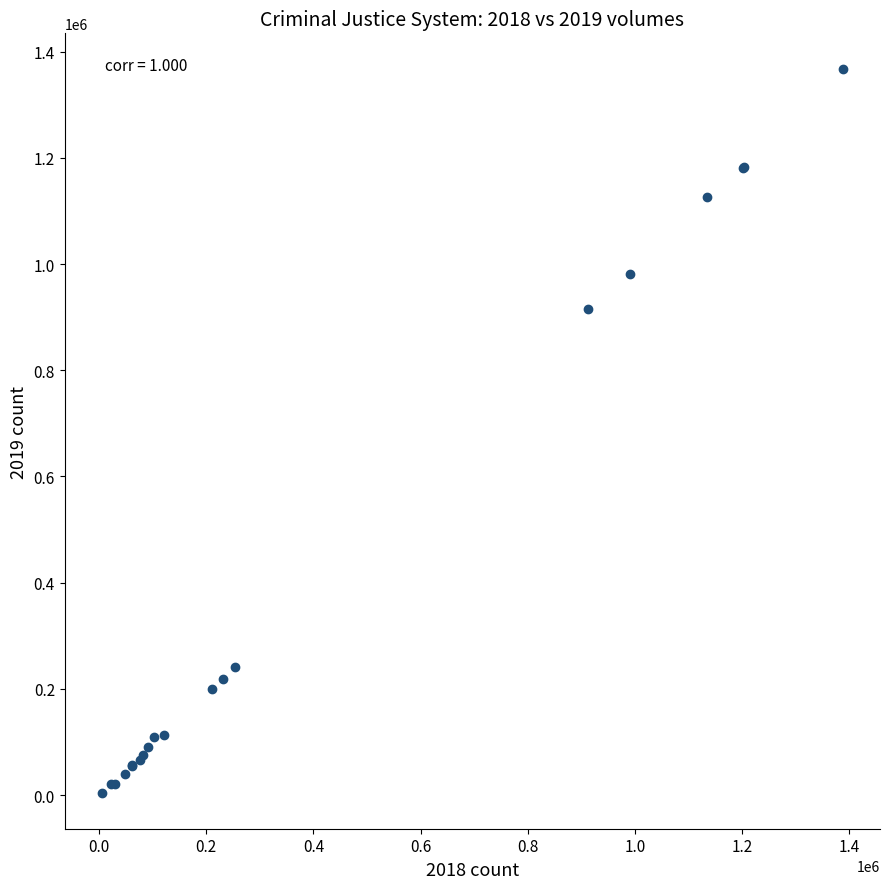

What Y value in the scatter plot is closest to 685582?

916189